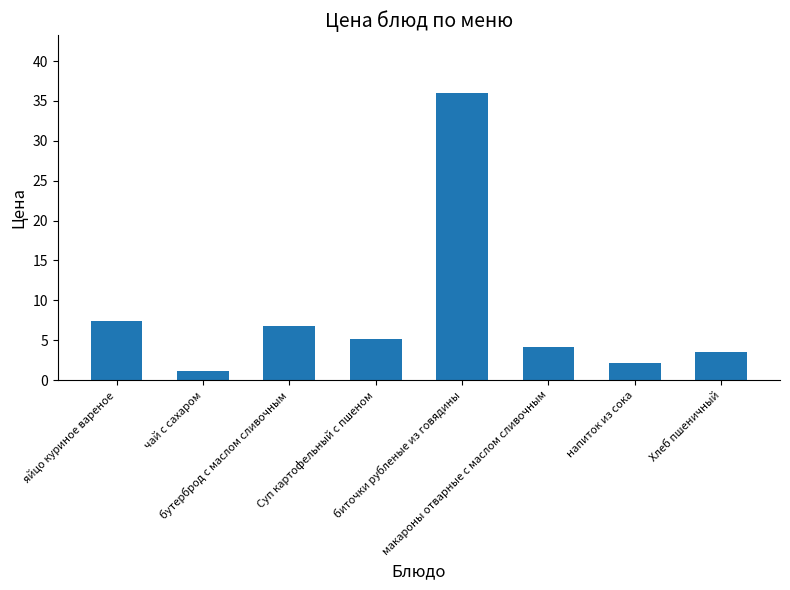

What is the difference between the second highest and minimum values?

6.2